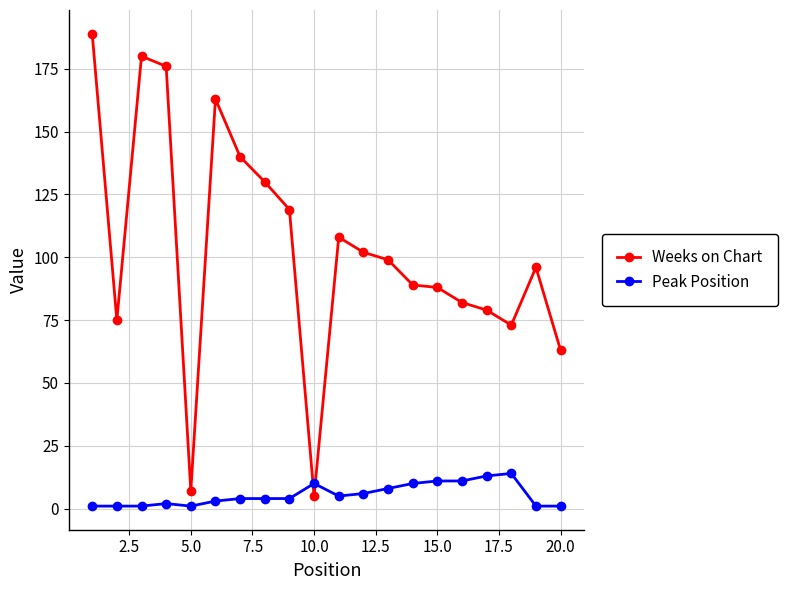

Which series has the largest total across all categories?

Weeks on Chart